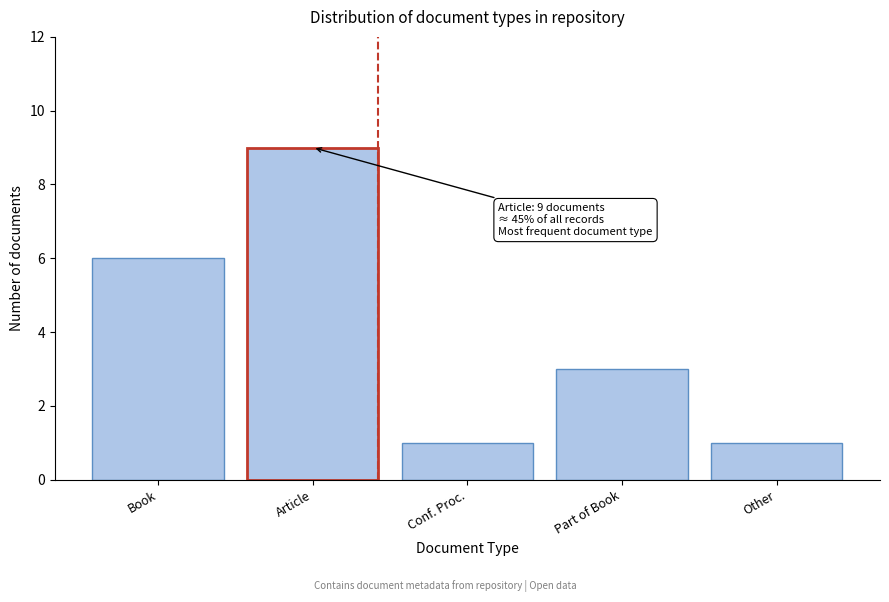

Reading right to left, transcribe all the data shown in this chart.

Other=1	Part of Book=3	Conf. Proc.=1	Article=9	Book=6